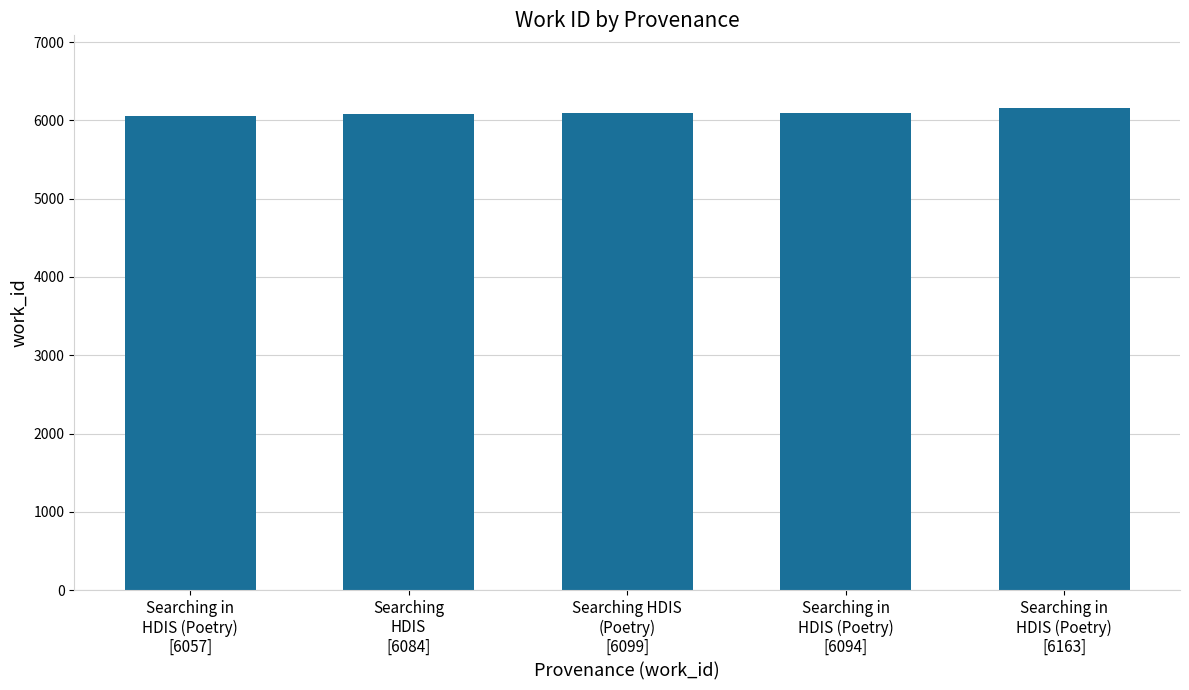

What is the minimum value shown in the chart?

6057